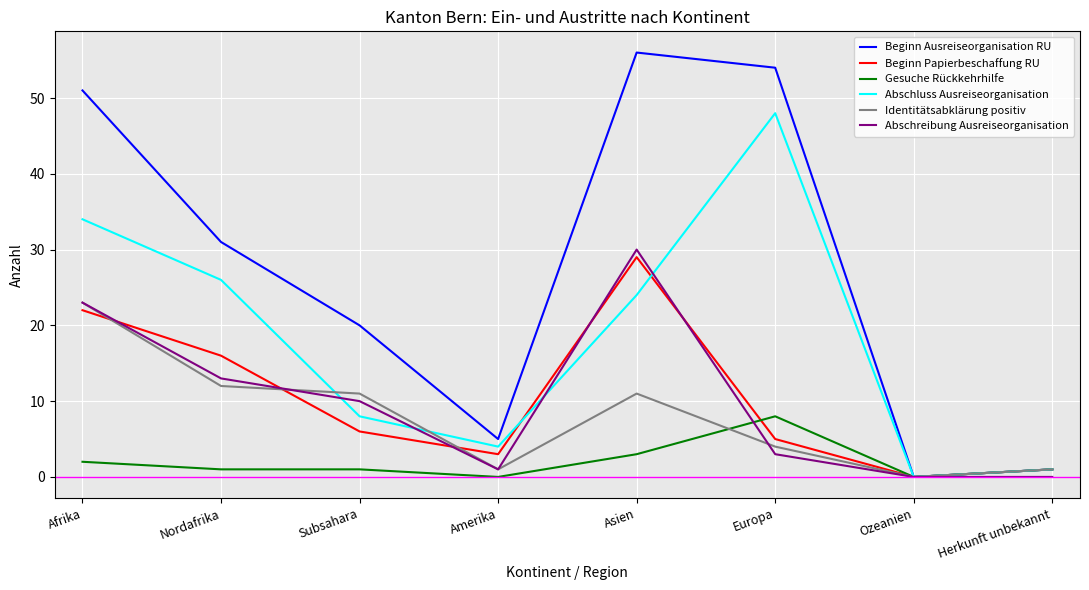

True or false: Identitätsabklärung positiv and Gesuche Rückkehrhilfe intersect in this chart.

True